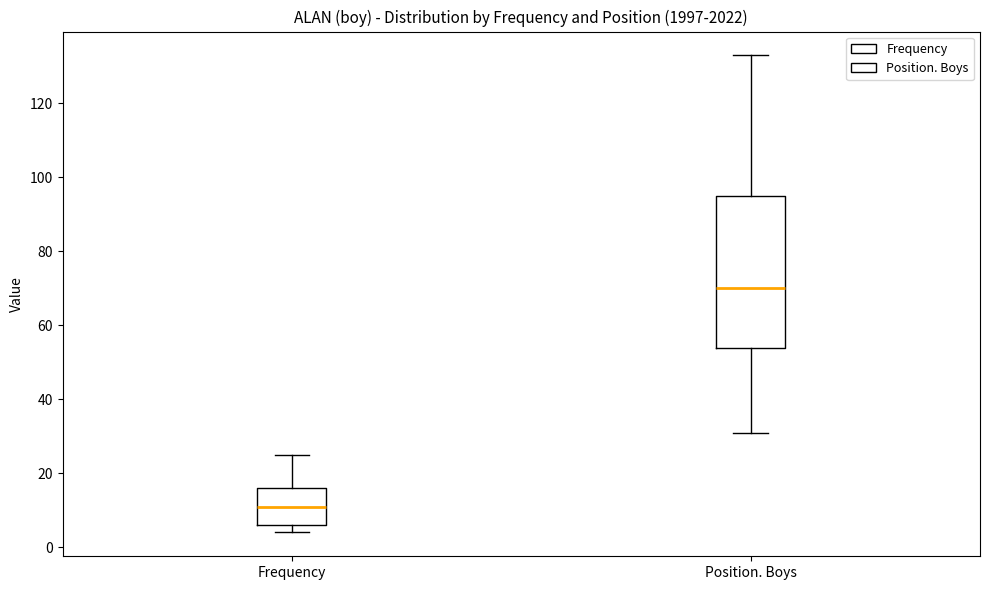

Reading left to right, transcribe this box plot: for each box, give where its median line is, the range the box spans, and where its two whiskers end, as read against the y-axis. The values are not printed on the chart, so give them approximately, as read against the axis.

Frequency: median 12, box 6 to 16, whiskers 4 to 26
Position. Boys: median 70, box 54 to 96, whiskers 32 to 134